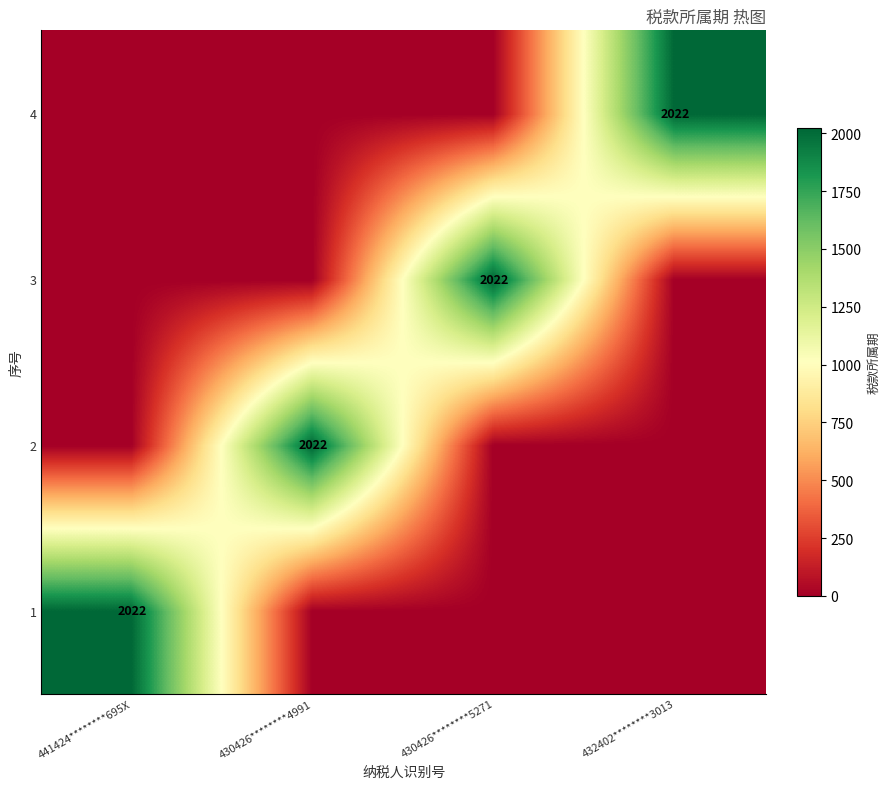

Is it true that 3 equals 782 at 430426********5271?

False